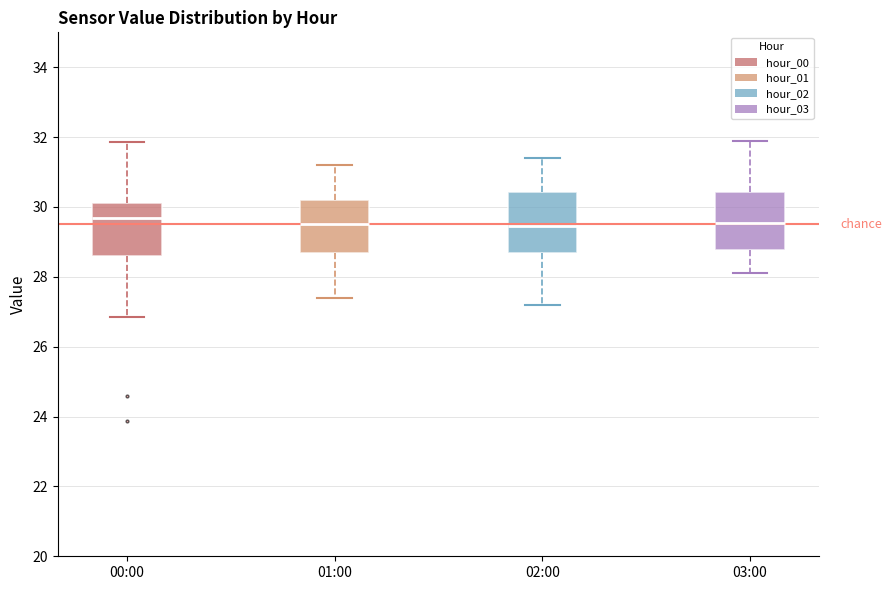

Reading left to right, read every box against the y-axis: the position of its median line, the range the box covers, and the ends of its whiskers. The values are not printed on the chart, so give them approximately, as read against the axis.

00:00: median 29.6, box 28.6 to 30.2, whiskers 26.8 to 31.8
01:00: median 29.6, box 28.6 to 30.2, whiskers 27.4 to 31.2
02:00: median 29.4, box 28.6 to 30.4, whiskers 27.2 to 31.4
03:00: median 29.6, box 28.8 to 30.4, whiskers 28.2 to 32.0